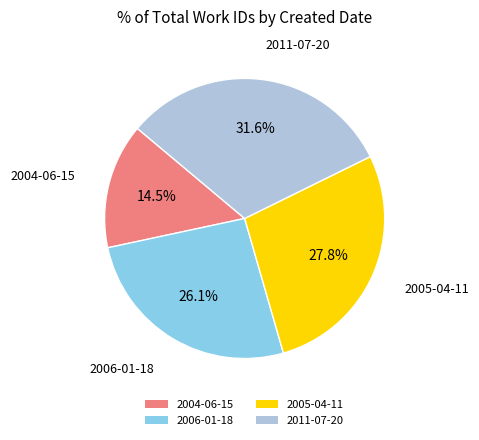

True or false: 2004-06-15 accounts for 22% of the total.

False